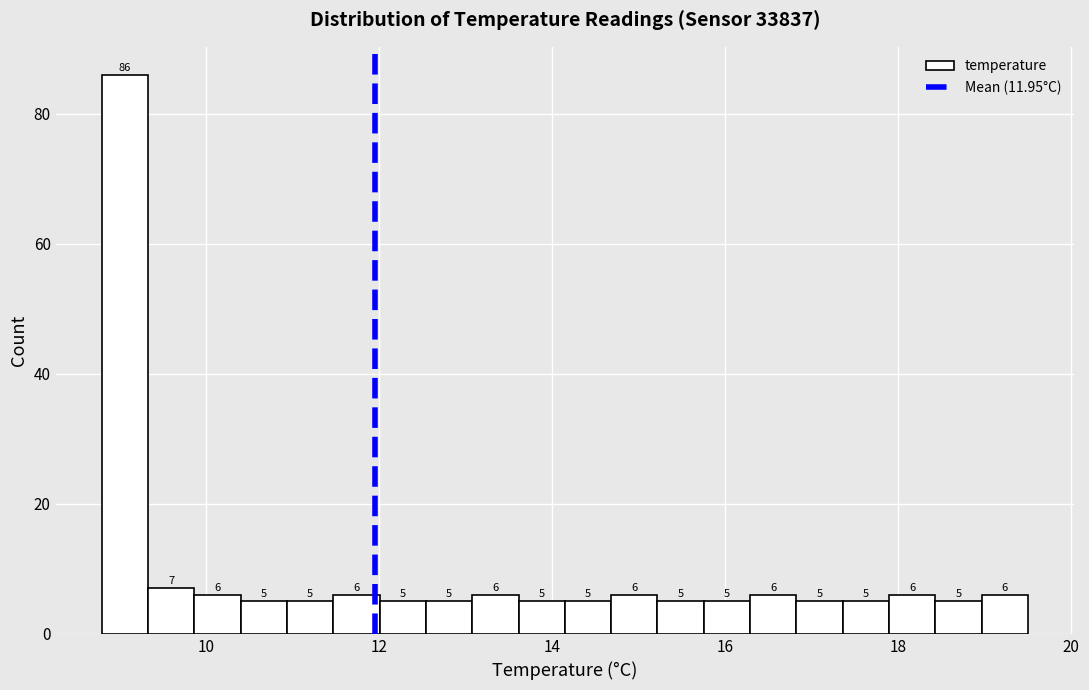

Around what value on the x-axis is the tallest bar? Give the approximate position of its centre, as read against the axis.

9.0